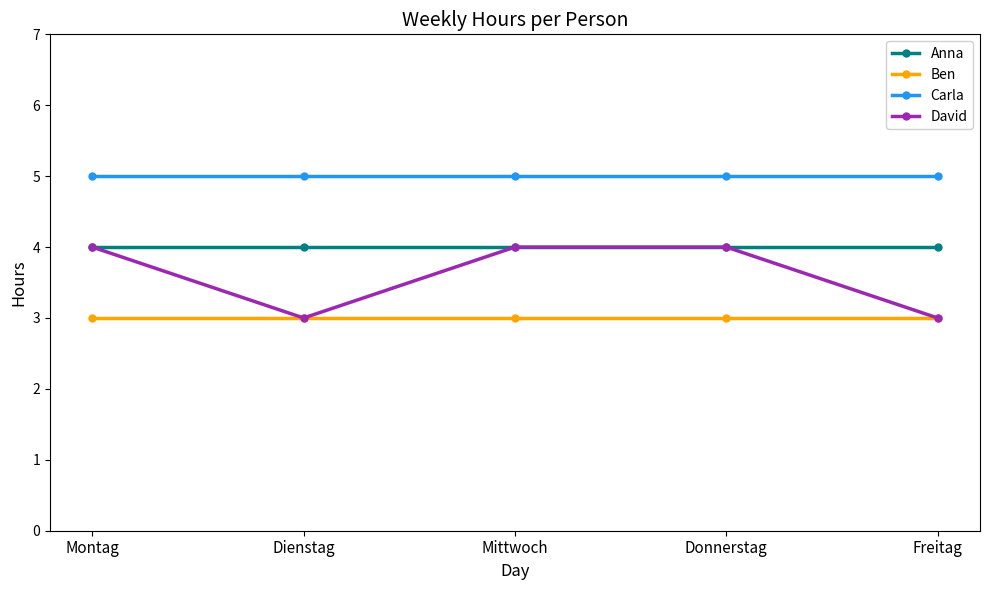

True or false: Anna and Carla cross at least once.

False